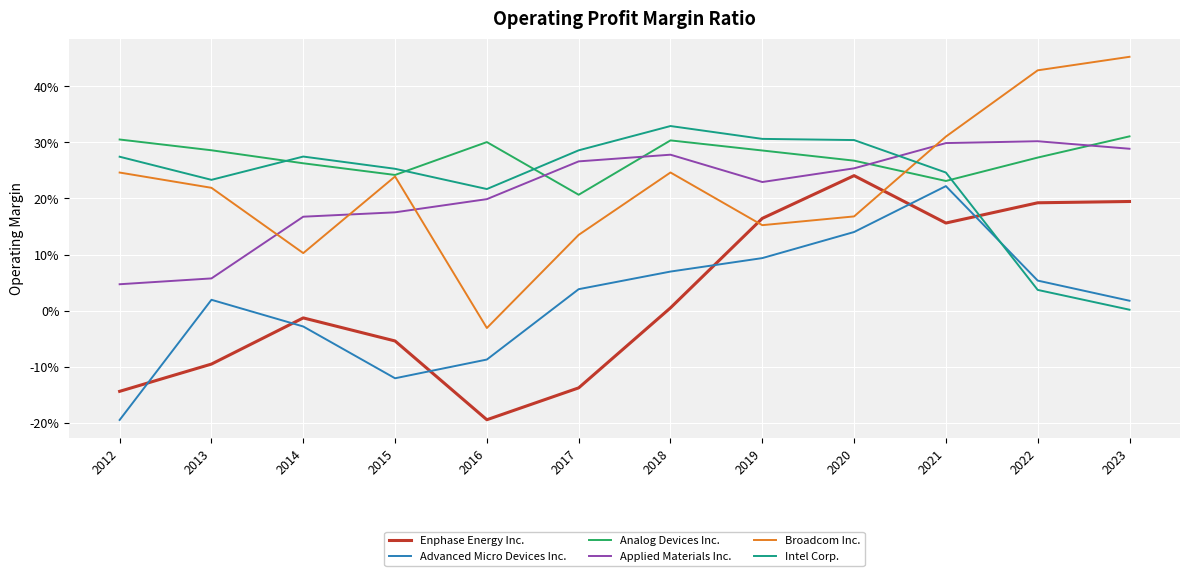

Reading right to left, list all the values displayed in this chart.

Enphase Energy Inc.: 2023=0.2	2022=0.2	2021=0.2	2020=0.2	2019=0.2	2018=0.0	2017=-0.1	2016=-0.2	2015=-0.1	2014=-0.0	2013=-0.1	2012=-0.1
Advanced Micro Devices Inc.: 2023=0.0	2022=0.1	2021=0.2	2020=0.1	2019=0.1	2018=0.1	2017=0.0	2016=-0.1	2015=-0.1	2014=-0.0	2013=0.0	2012=-0.2
Analog Devices Inc.: 2023=0.3	2022=0.3	2021=0.2	2020=0.3	2019=0.3	2018=0.3	2017=0.2	2016=0.3	2015=0.2	2014=0.3	2013=0.3	2012=0.3
Applied Materials Inc.: 2023=0.3	2022=0.3	2021=0.3	2020=0.3	2019=0.2	2018=0.3	2017=0.3	2016=0.2	2015=0.2	2014=0.2	2013=0.1	2012=0.0
Broadcom Inc.: 2023=0.5	2022=0.4	2021=0.3	2020=0.2	2019=0.2	2018=0.2	2017=0.1	2016=-0.0	2015=0.2	2014=0.1	2013=0.2	2012=0.2
Intel Corp.: 2023=0.0	2022=0.0	2021=0.2	2020=0.3	2019=0.3	2018=0.3	2017=0.3	2016=0.2	2015=0.3	2014=0.3	2013=0.2	2012=0.3